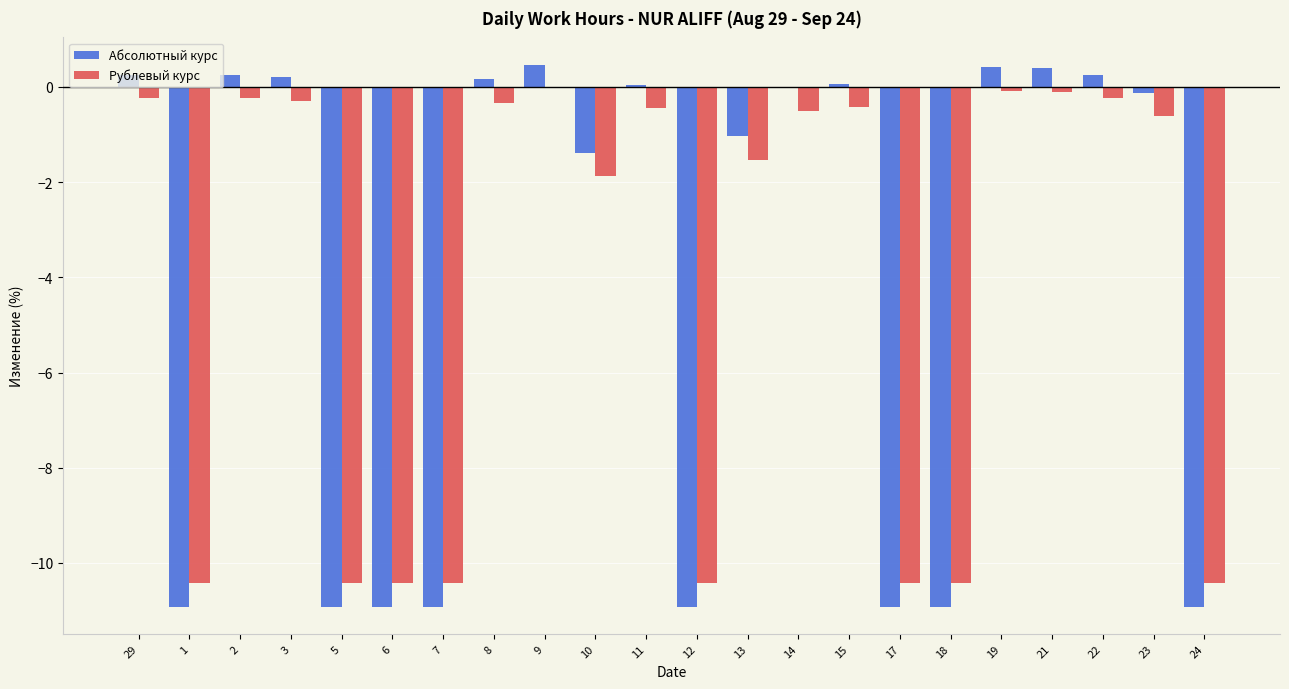

Which series changed the most between 5 and 9?

Абсолютный курс